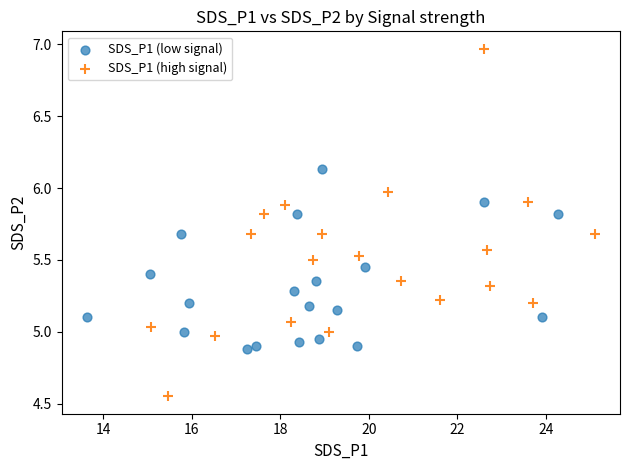

Which series contains the lowest Y value?

SDS_P1 (high signal)